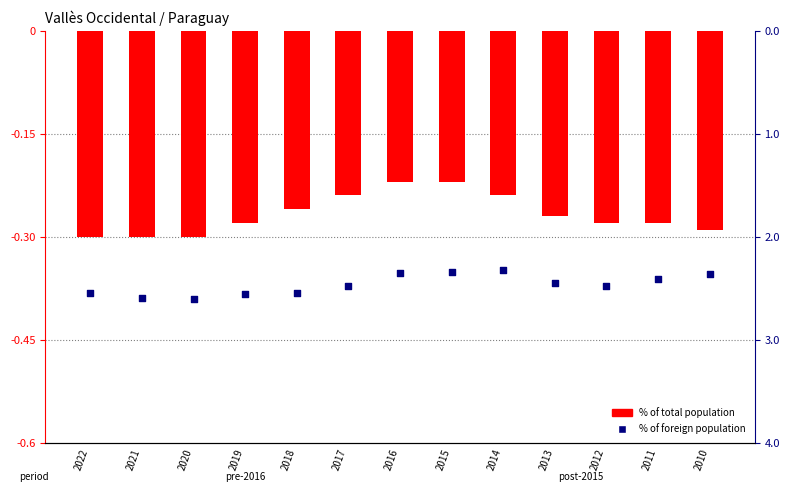

At which category is the sum across all series the highest?

2014